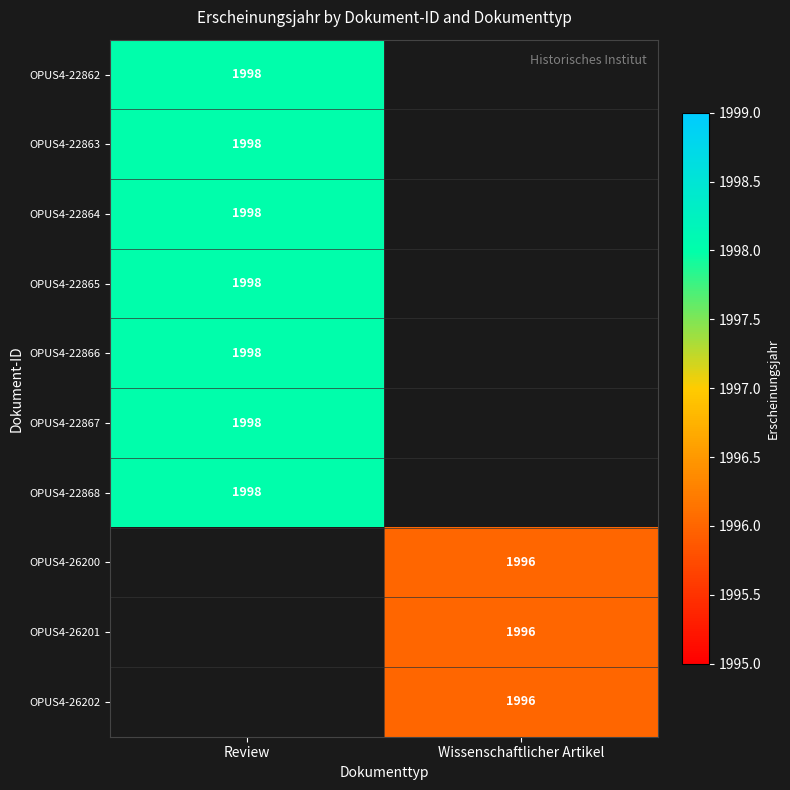

True or false: OPUS4-22863 has a value of 2922 at Review.

False